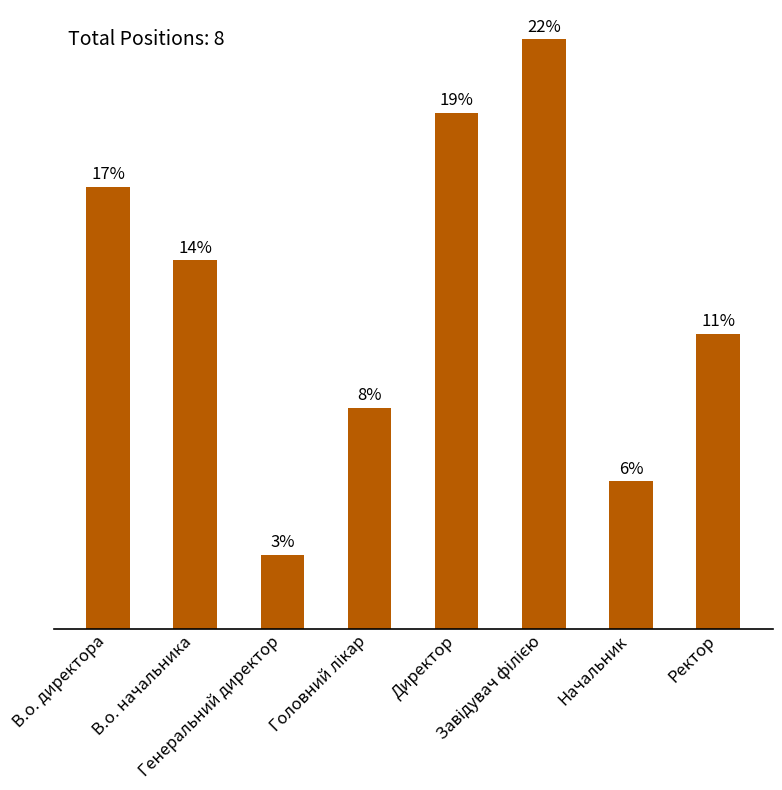

True or false: the data shows 8 at Завідувач філією.

True